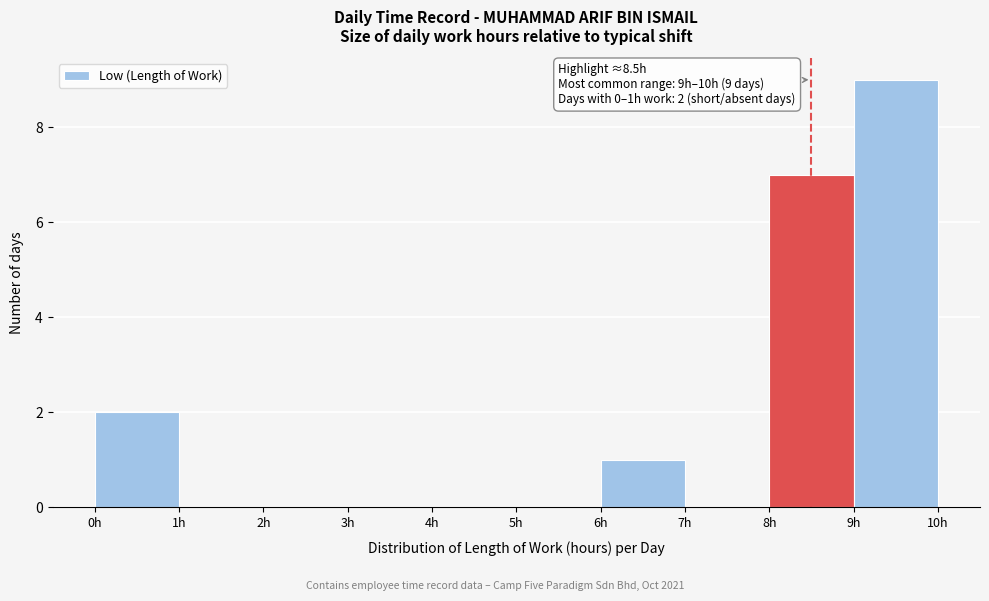

Which range on the x-axis has the tallest bar?

9 to 10